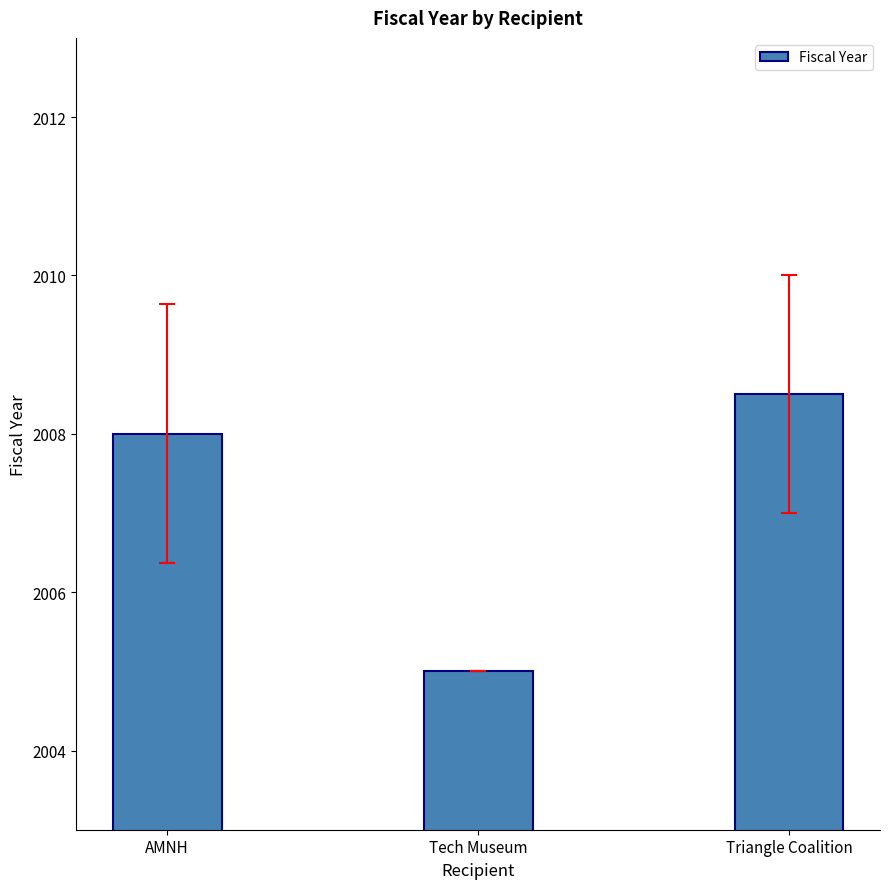

List the labels in order of value, largest first.

Triangle Coalition, AMNH, Tech Museum